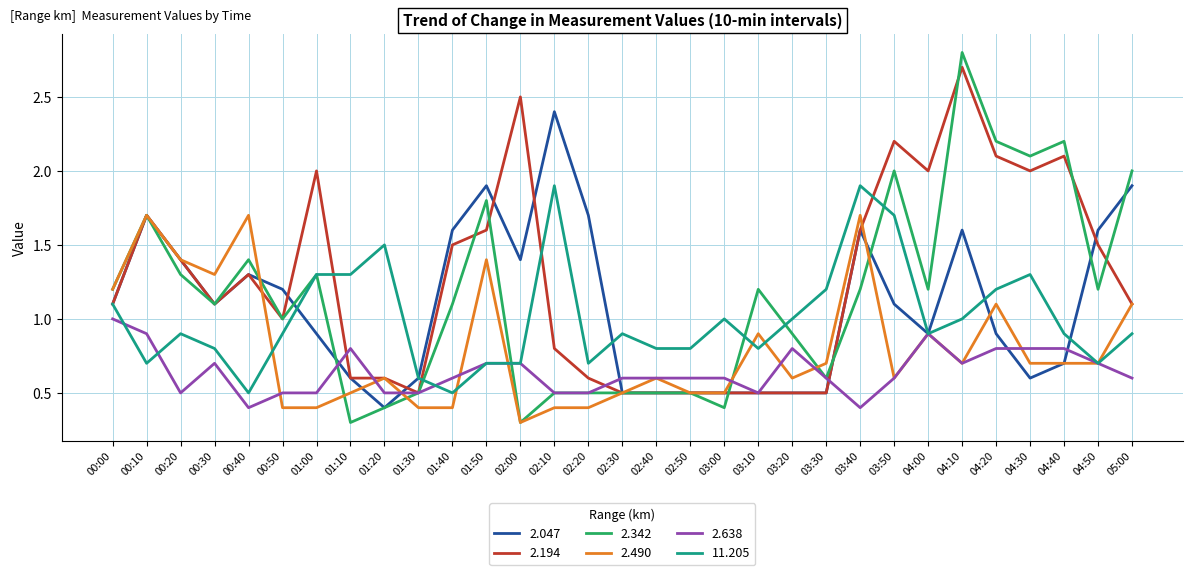

Where does the 2.047 series first go above 1?

00:00